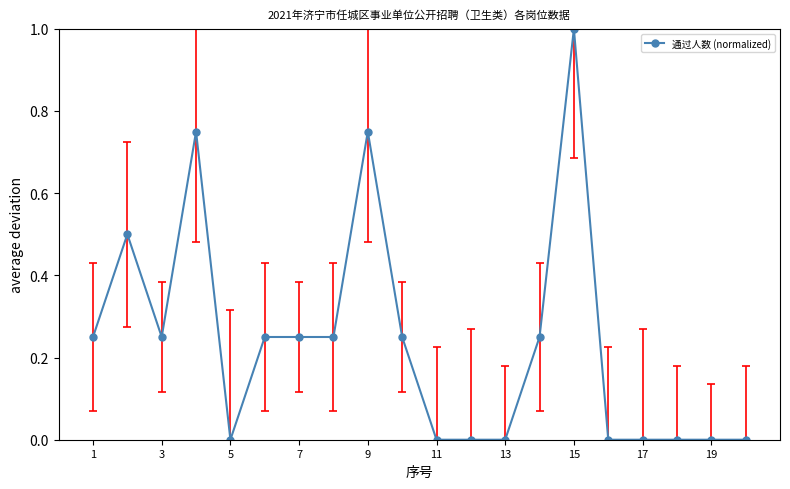

True or false: there are more than 2 points higher than both neighbors.

True